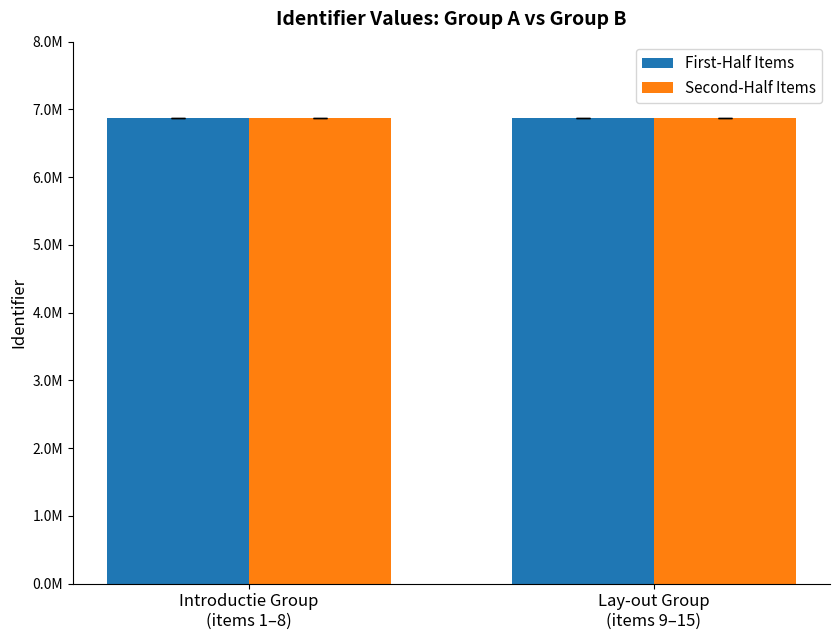

What are all the series names shown in the legend?

First-Half Items, Second-Half Items